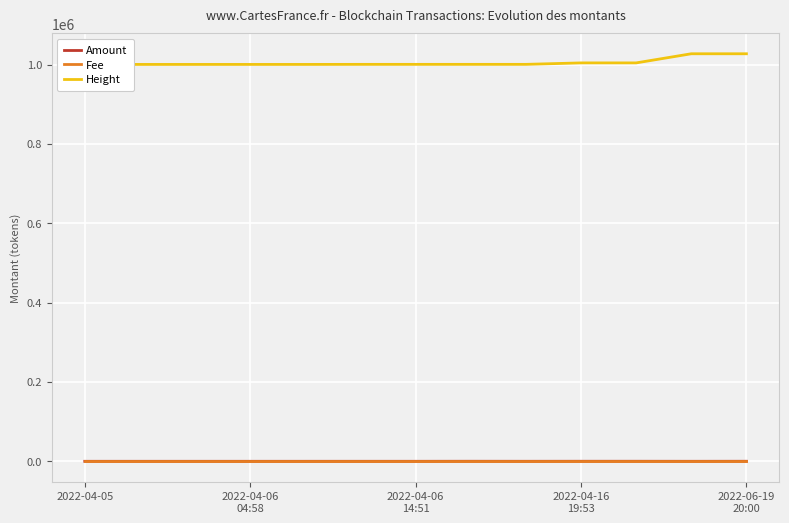

True or false: Height and Fee intersect in this chart.

False